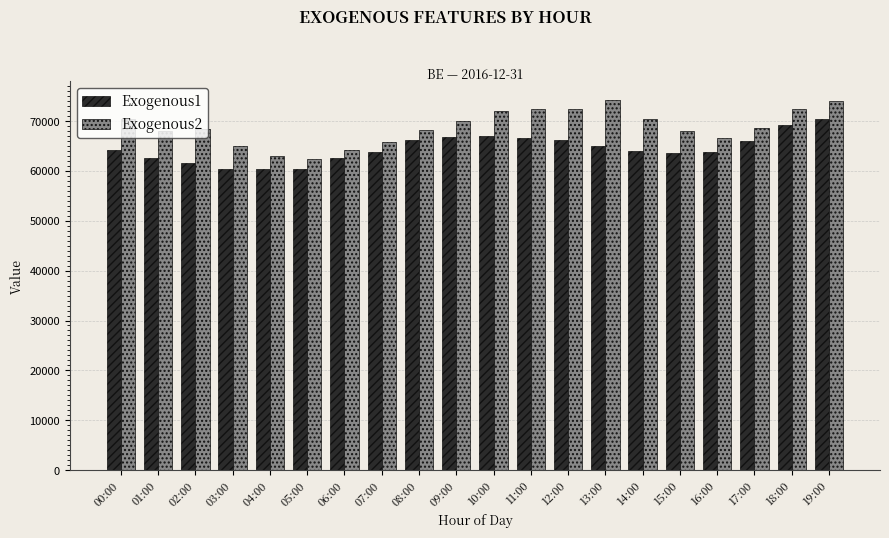

What is the total value across all series at 09:00?

136722